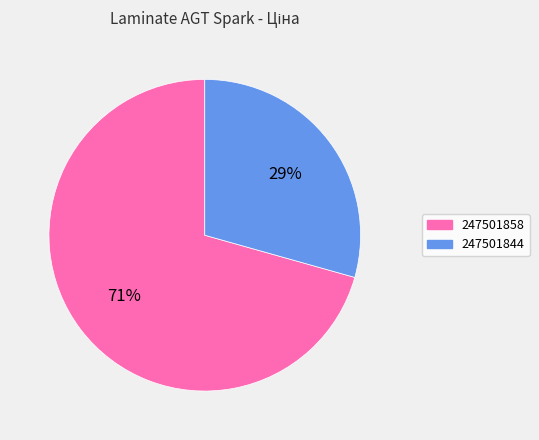

Is it true that 247501858 is 71% of the pie?

True